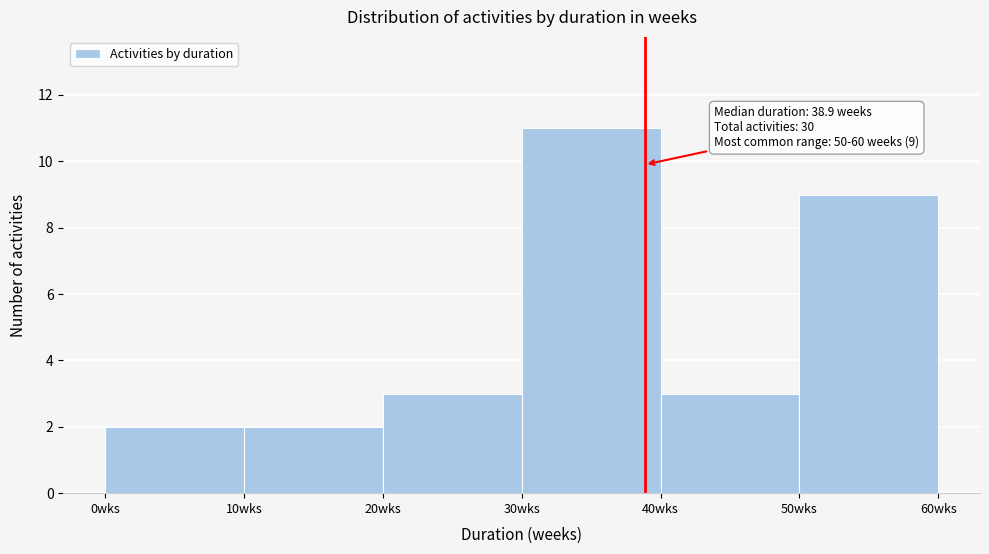

Over which range of the x-axis is the bar tallest?

30 to 40